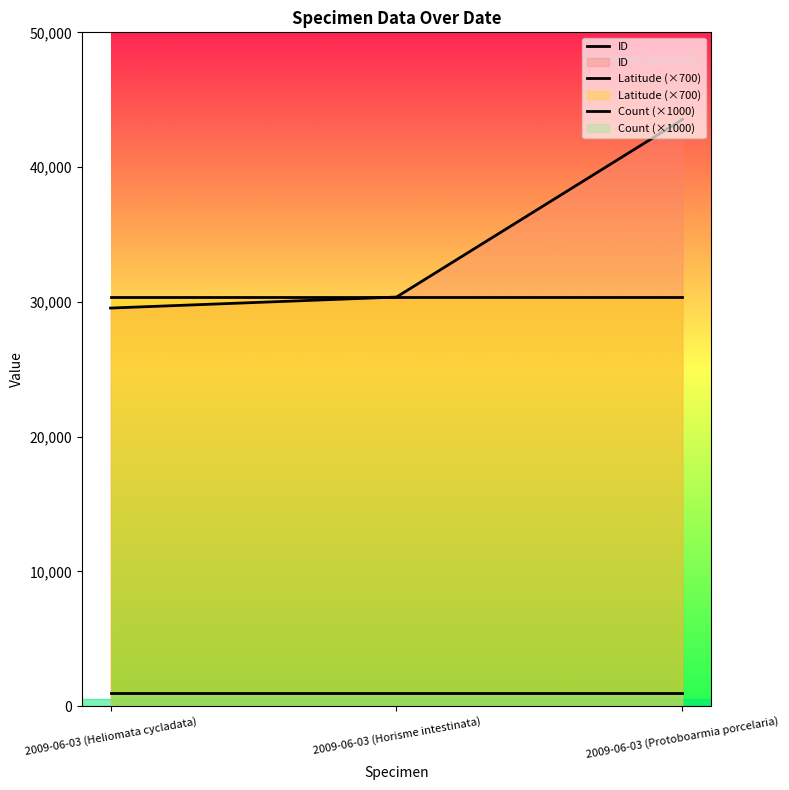

Which category has the lowest value in the Latitude (×700) series?

2009-06-03 (Heliomata cycladata)